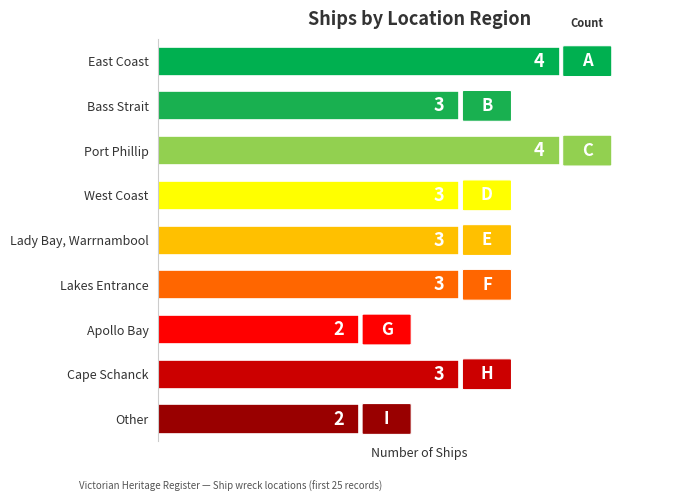

Read the value at Port Phillip.

4